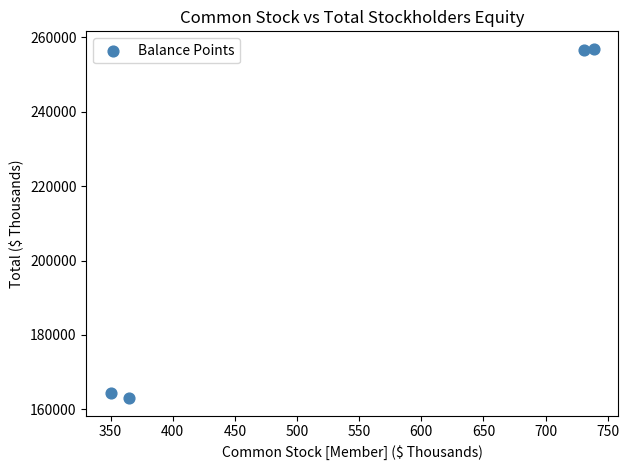

What is the average Y value?

210198